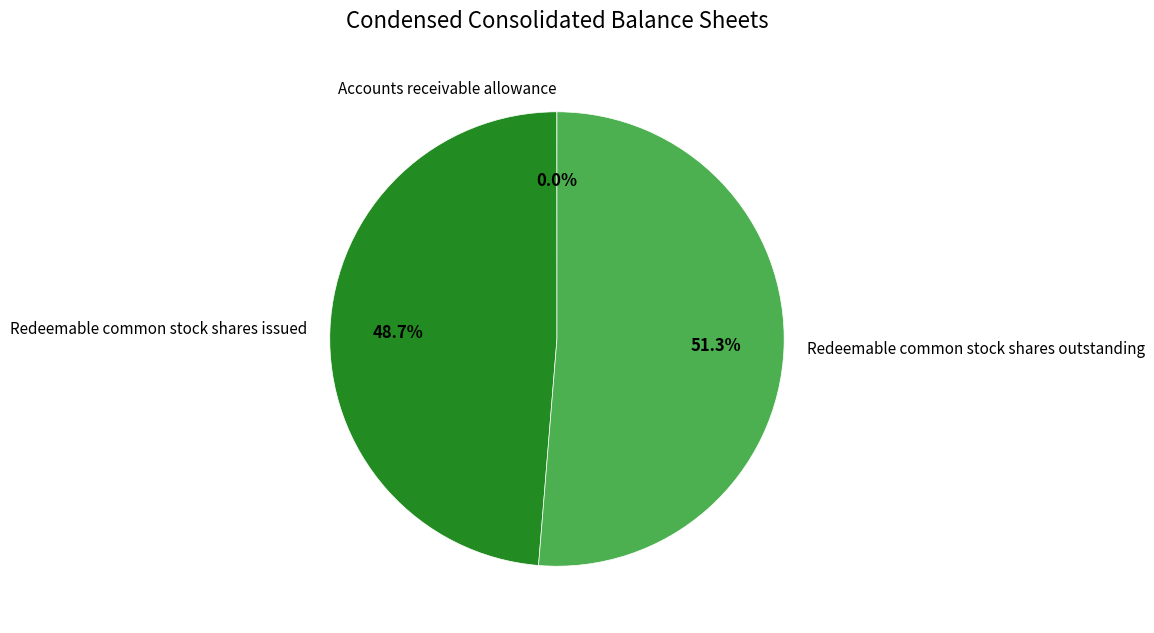

Which category has the biggest portion of the pie?

Redeemable common stock shares outstanding